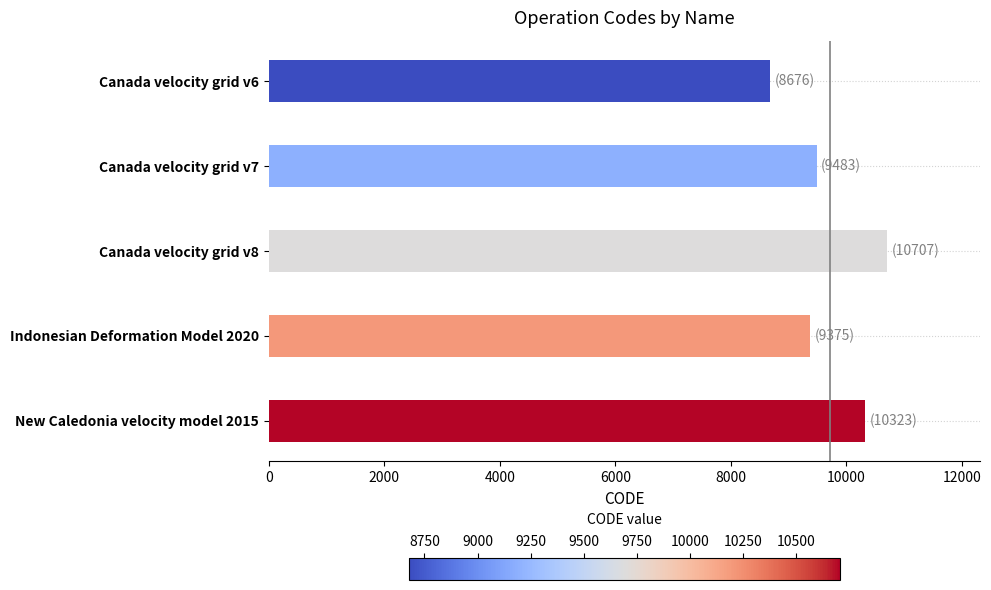

List the labels in order of value, largest first.

Canada velocity grid v8, New Caledonia velocity model 2015, Canada velocity grid v7, Indonesian Deformation Model 2020, Canada velocity grid v6